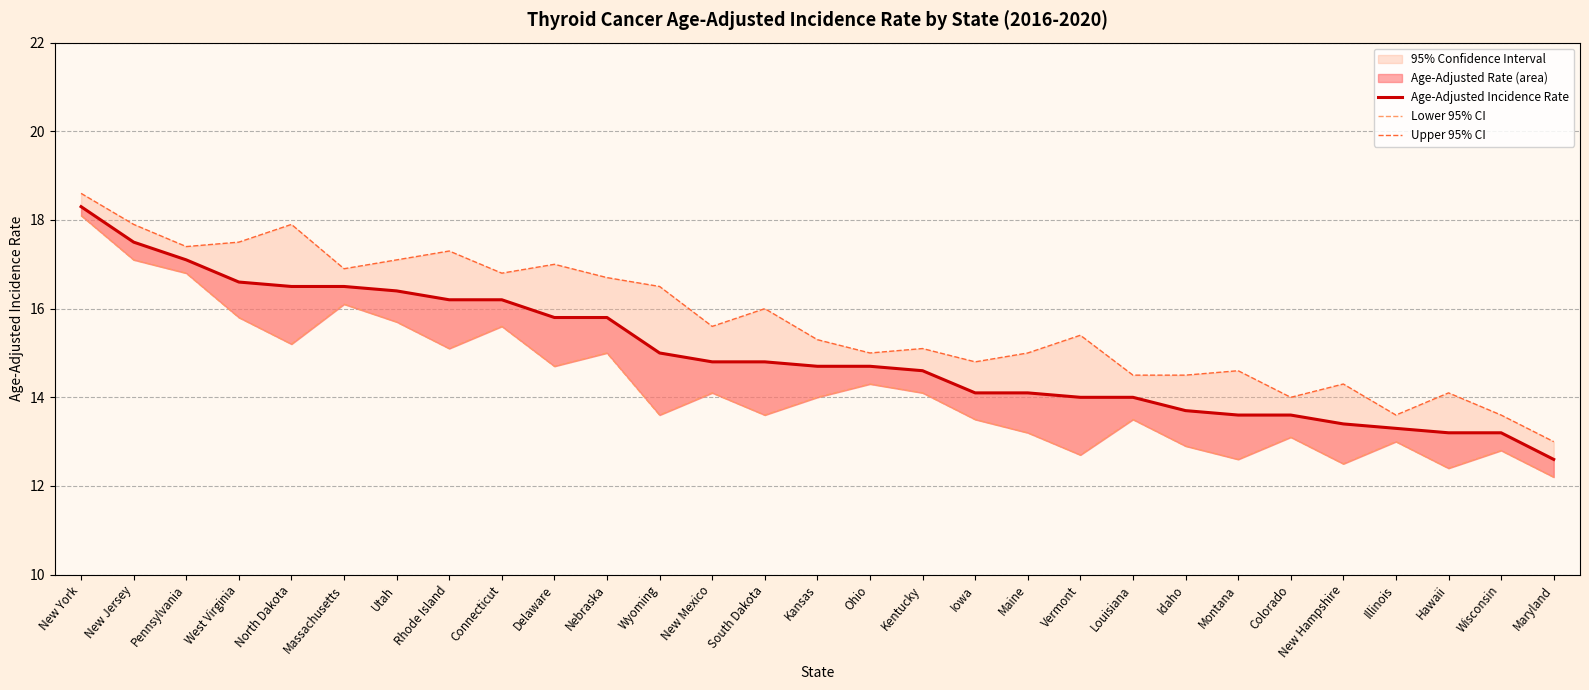

True or false: Age-Adjusted Incidence Rate and Lower 95% CI cross at least once.

False